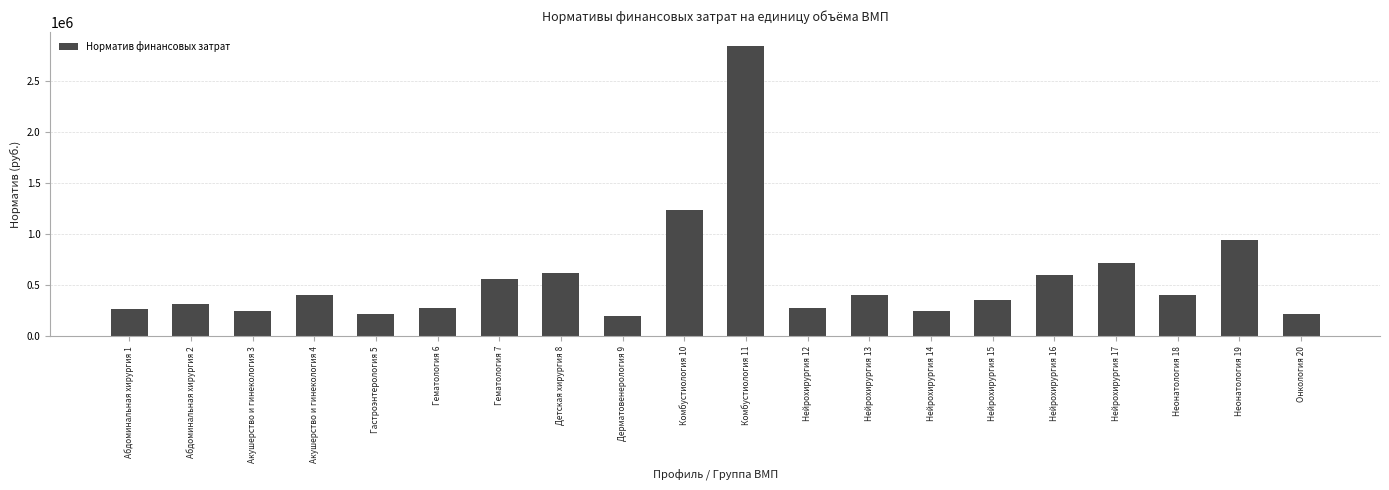

What is the value of the 1st bar from the left?

267875.2